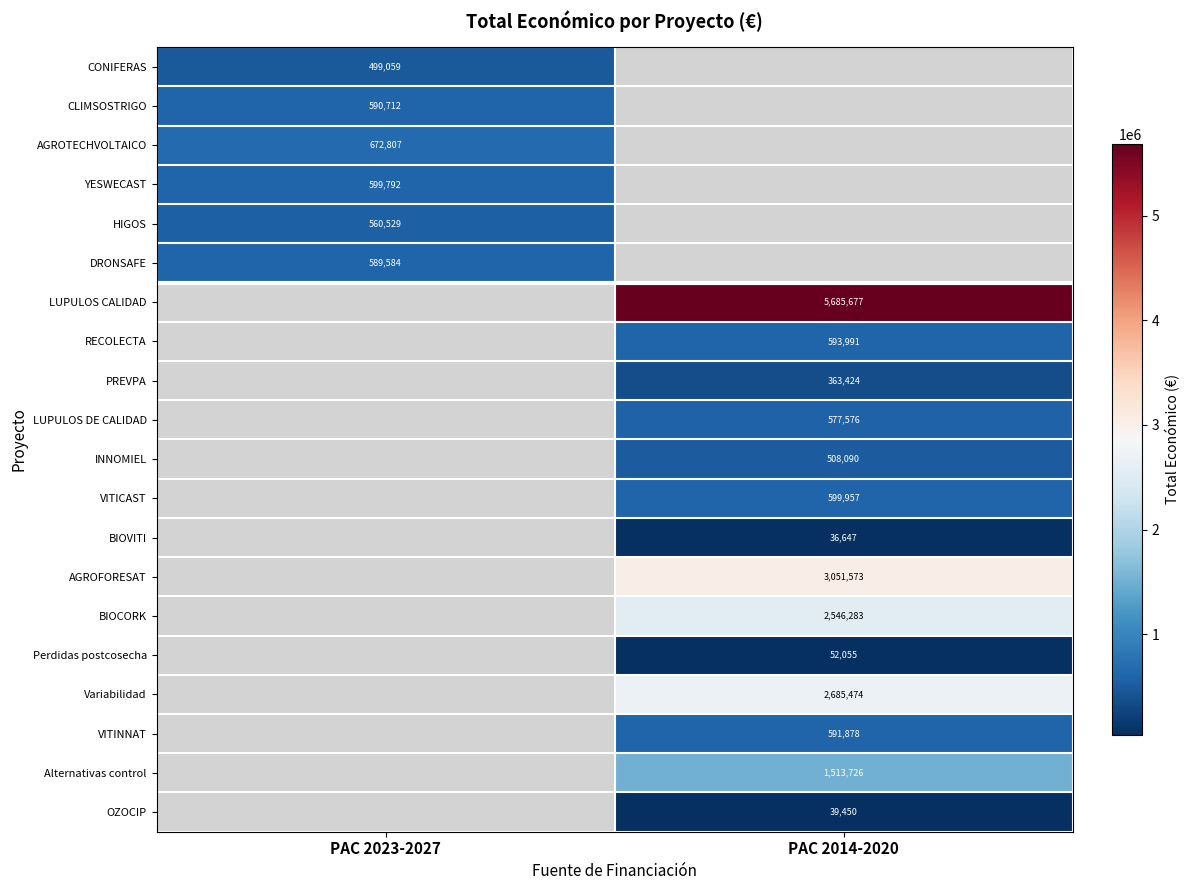

Is the value of BIOCORK at PAC 2014-2020 greater than the value of VITINNAT at PAC 2014-2020?

Yes